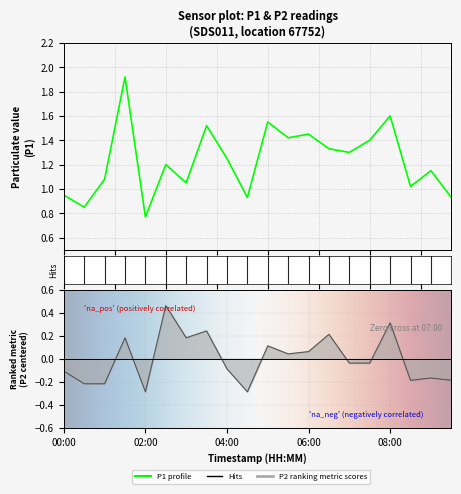

Reading left to right, transcribe all the data shown in this chart.

P1: 0.9	0.8	1.1	1.9	0.8	1.2	1.1	1.5	1.2	0.9	1.6	1.4	1.4	1.3	1.3	1.4	1.6	1.0	1.1	0.9
P2: -0.1	-0.2	-0.2	0.2	-0.3	0.5	0.2	0.2	-0.1	-0.3	0.1	0.0	0.1	0.2	-0.0	-0.0	0.3	-0.2	-0.2	-0.2